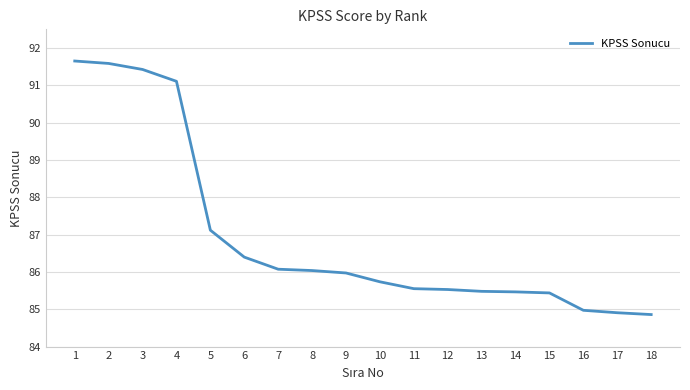

What is the minimum value shown in the chart?

84.9